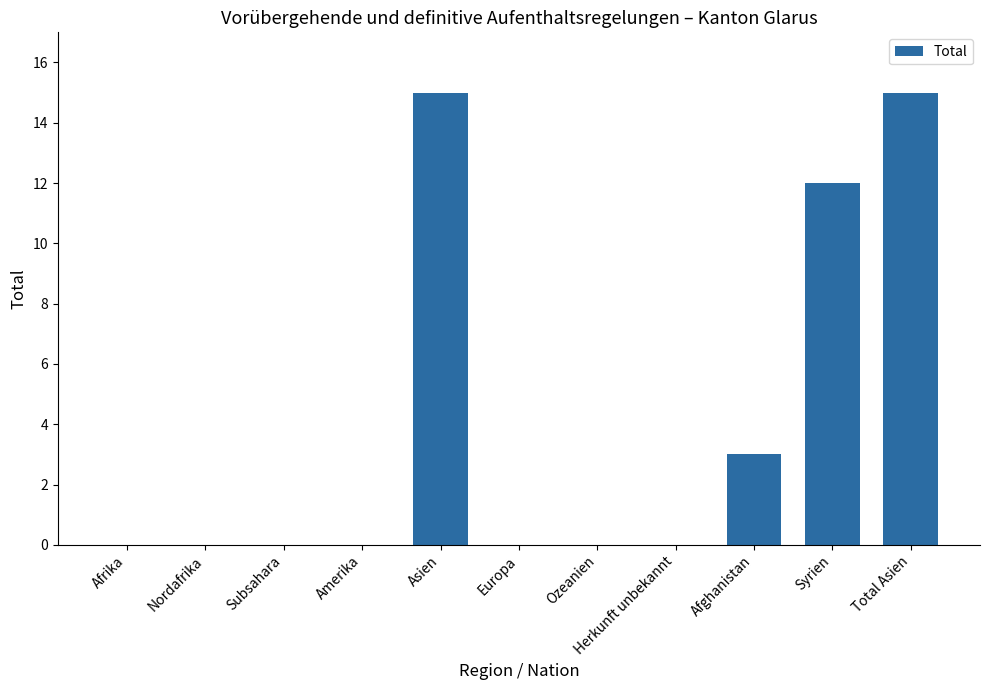

The value at Subsahara is 6. True or false?

False